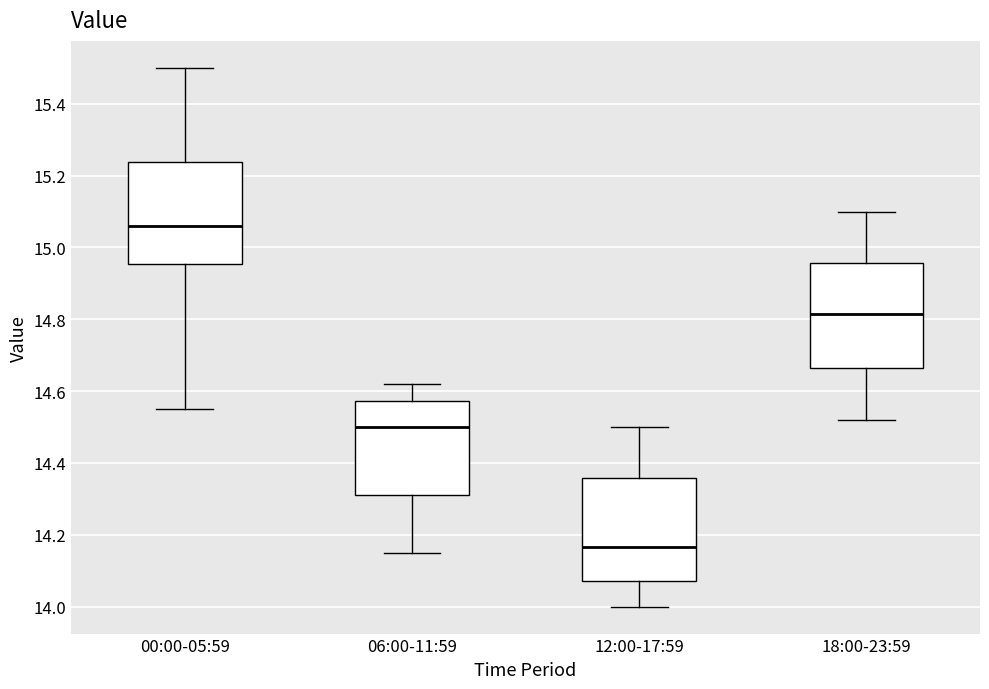

Reading left to right, transcribe this box plot: for each box, give where its median line is, the range the box spans, and where its two whiskers end, as read against the y-axis. The values are not printed on the chart, so give them approximately, as read against the axis.

00:00-05:59: median 15.06, box 14.96 to 15.24, whiskers 14.56 to 15.50
06:00-11:59: median 14.50, box 14.32 to 14.58, whiskers 14.16 to 14.62
12:00-17:59: median 14.16, box 14.08 to 14.36, whiskers 14.00 to 14.50
18:00-23:59: median 14.82, box 14.66 to 14.96, whiskers 14.52 to 15.10